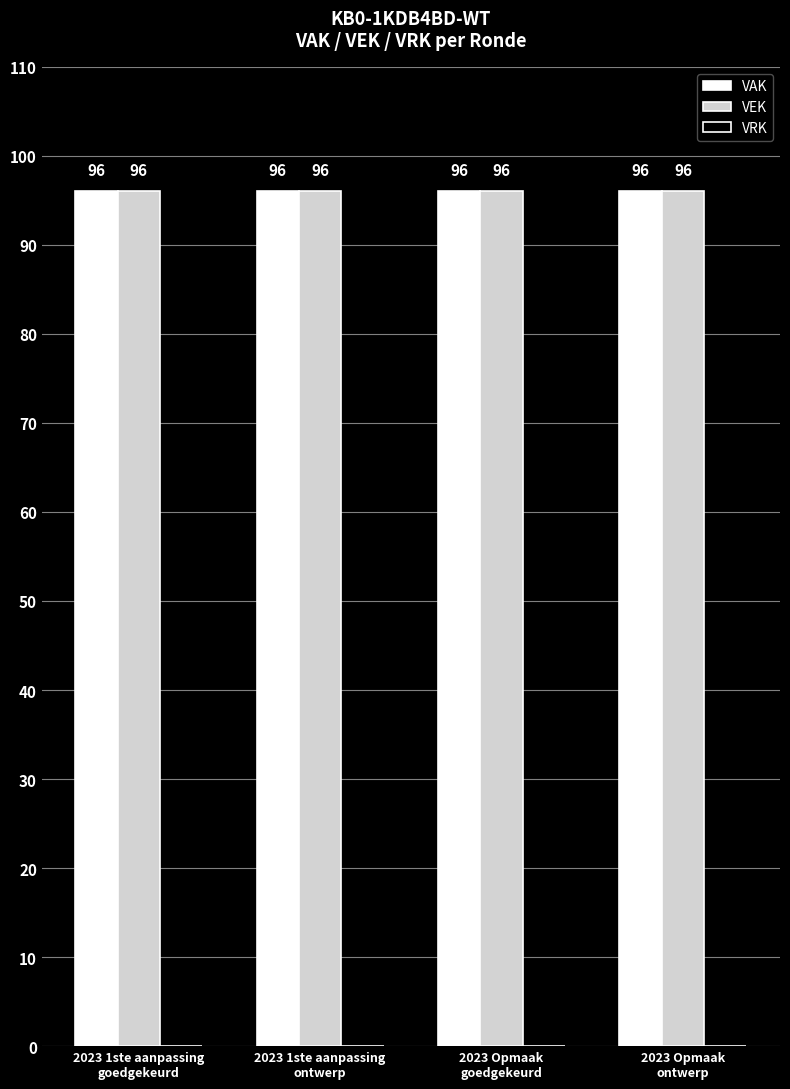

Reading right to left, what are all the values shown in this chart?

VAK: 2023 Opmaak
ontwerp=96	2023 Opmaak
goedgekeurd=96	2023 1ste aanpassing
ontwerp=96	2023 1ste aanpassing
goedgekeurd=96
VEK: 2023 Opmaak
ontwerp=96	2023 Opmaak
goedgekeurd=96	2023 1ste aanpassing
ontwerp=96	2023 1ste aanpassing
goedgekeurd=96
VRK: 2023 Opmaak
ontwerp=0	2023 Opmaak
goedgekeurd=0	2023 1ste aanpassing
ontwerp=0	2023 1ste aanpassing
goedgekeurd=0